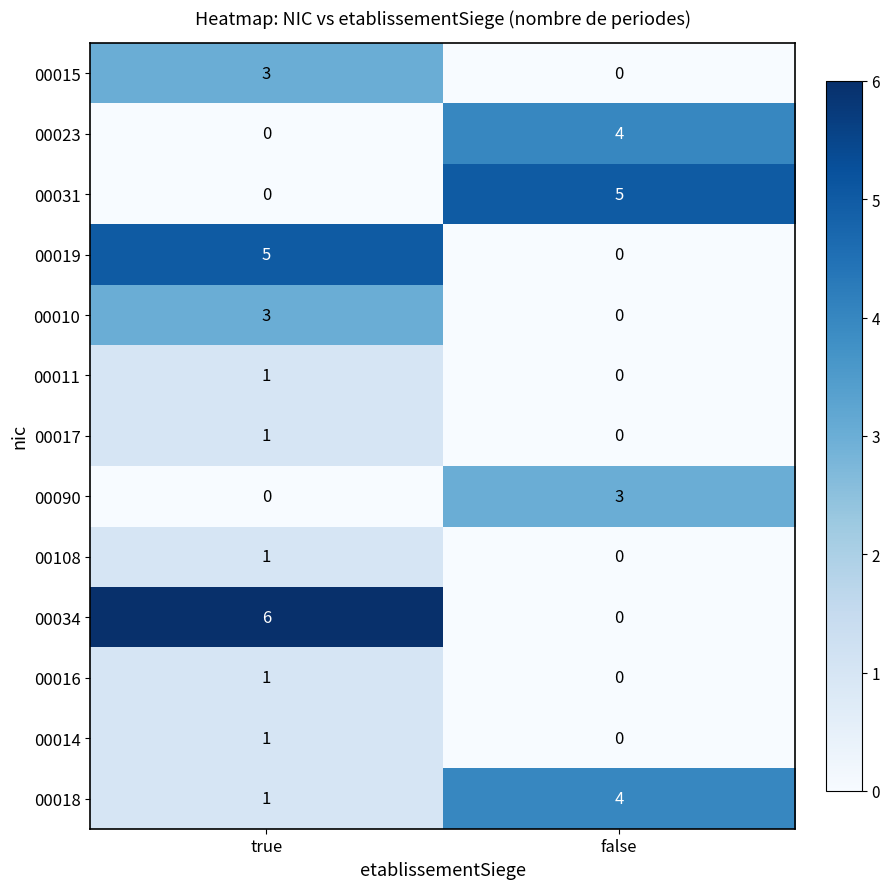

What is the difference between the highest and lowest values at true?

6